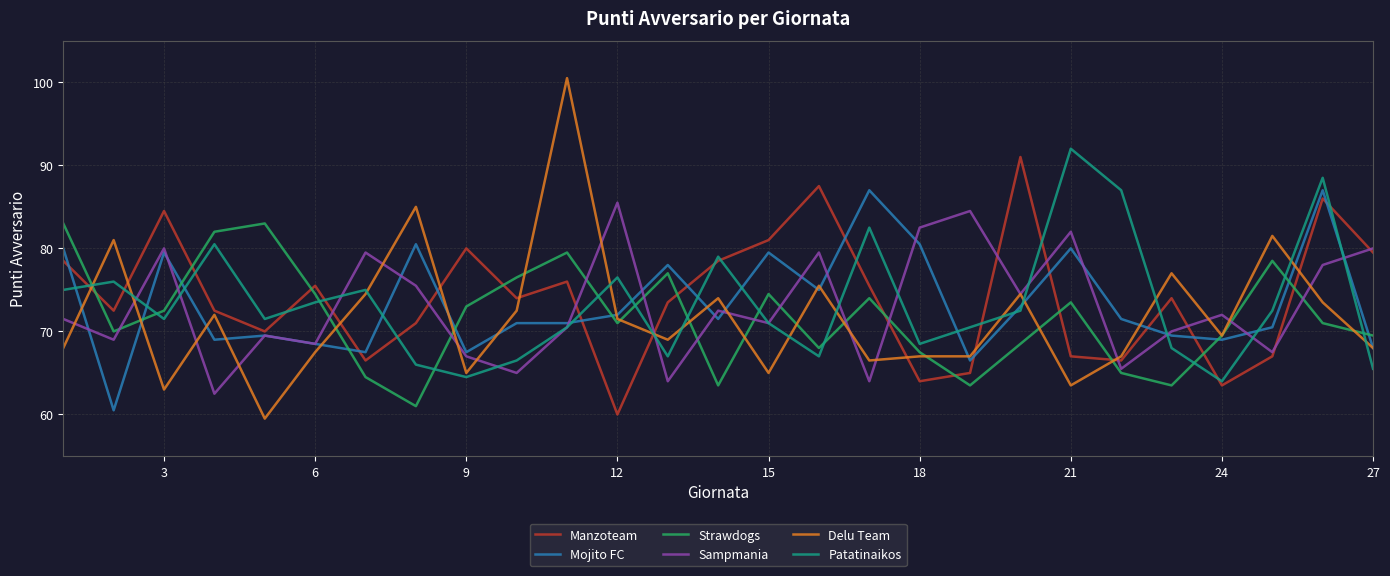

Which series has the largest range (max minus min)?

Delu Team